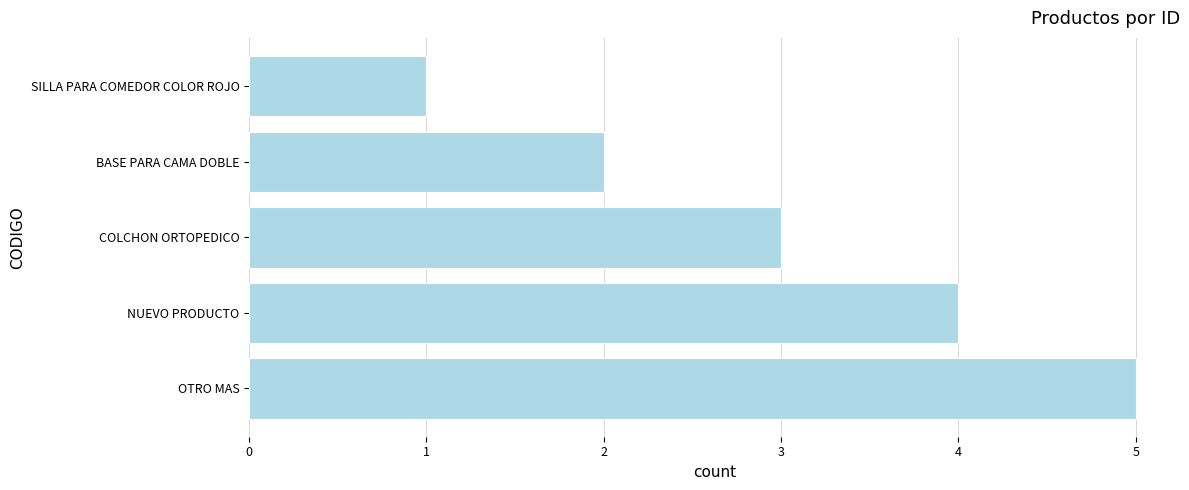

What is the label of the 3rd bar from the bottom?

COLCHON ORTOPEDICO